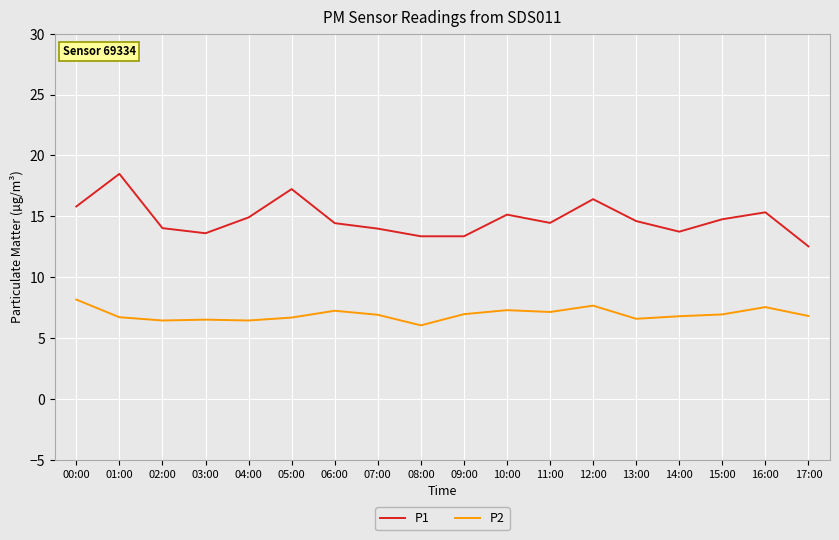

Which series has the largest range (max minus min)?

P1